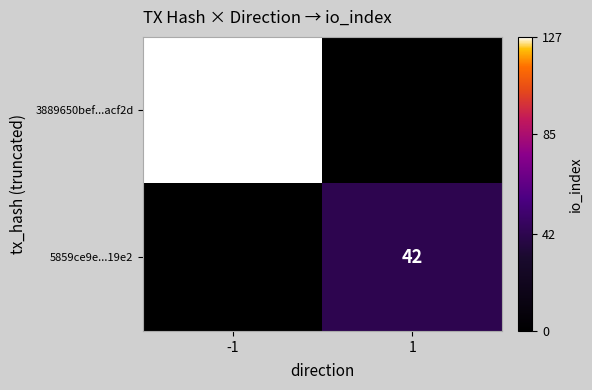

True or false: 3889650bef...acf2d has a value of 127 at -1.

True